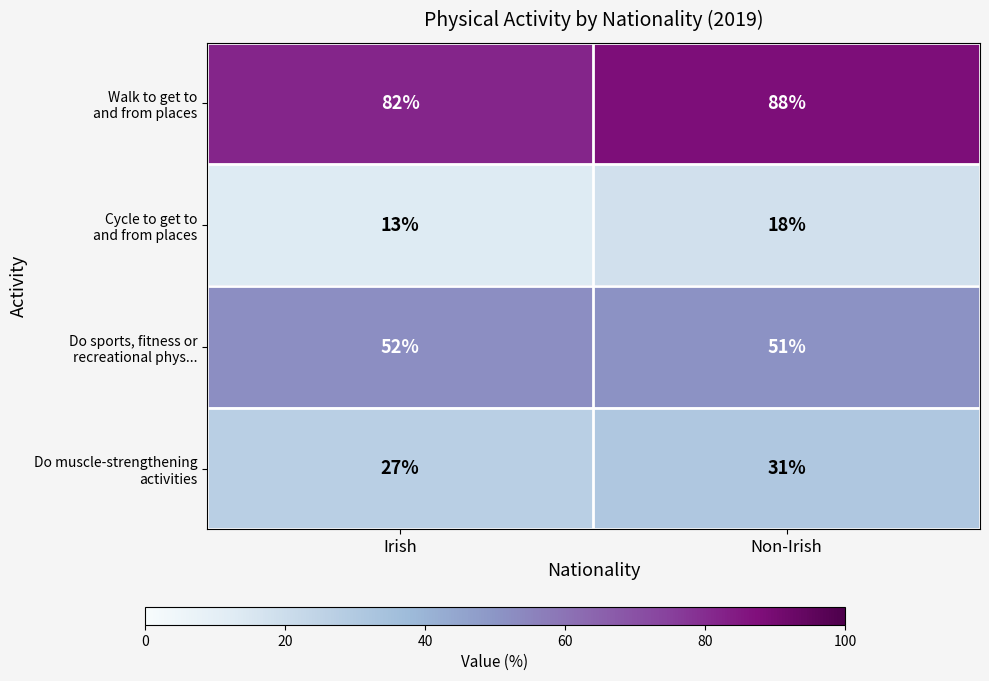

What is the difference between the highest and lowest values at Non-Irish?

70